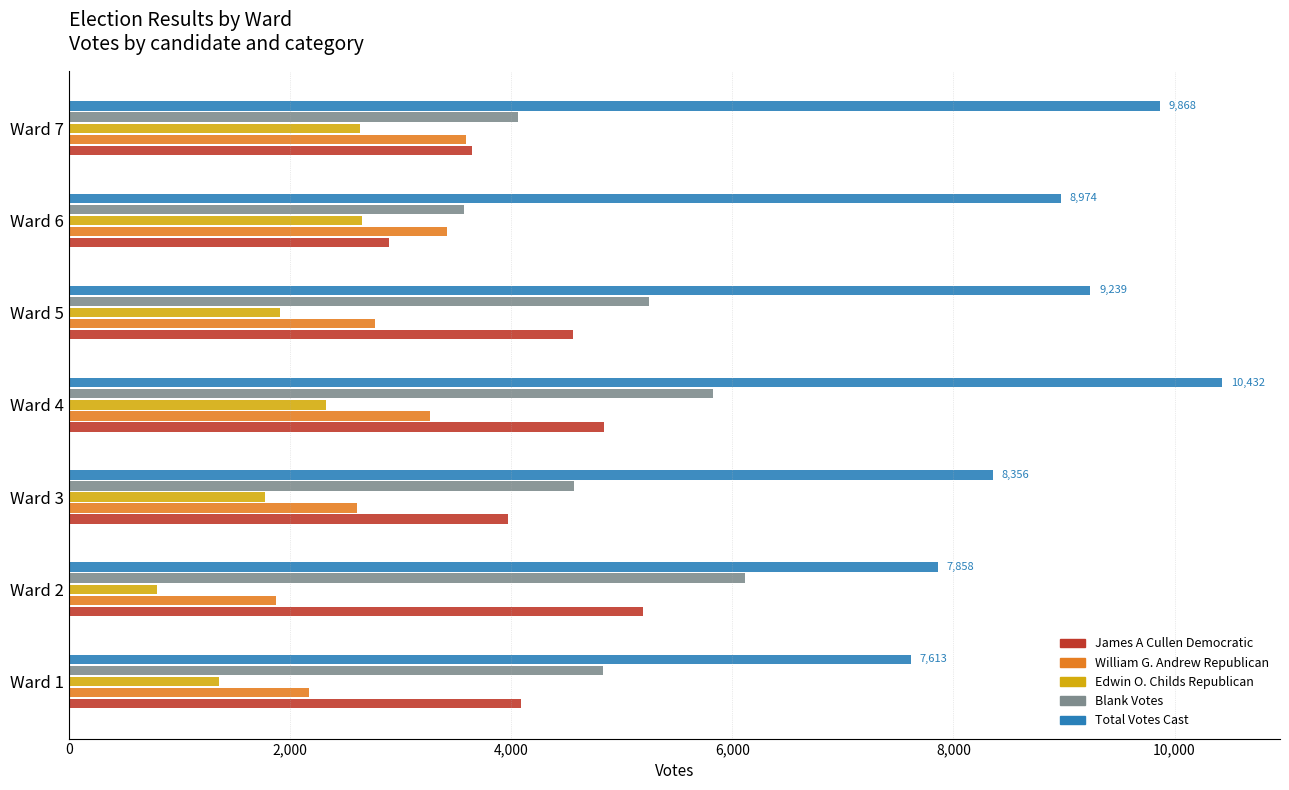

List the labels in order of Blank Votes value, largest first.

Ward 2, Ward 4, Ward 5, Ward 1, Ward 3, Ward 7, Ward 6